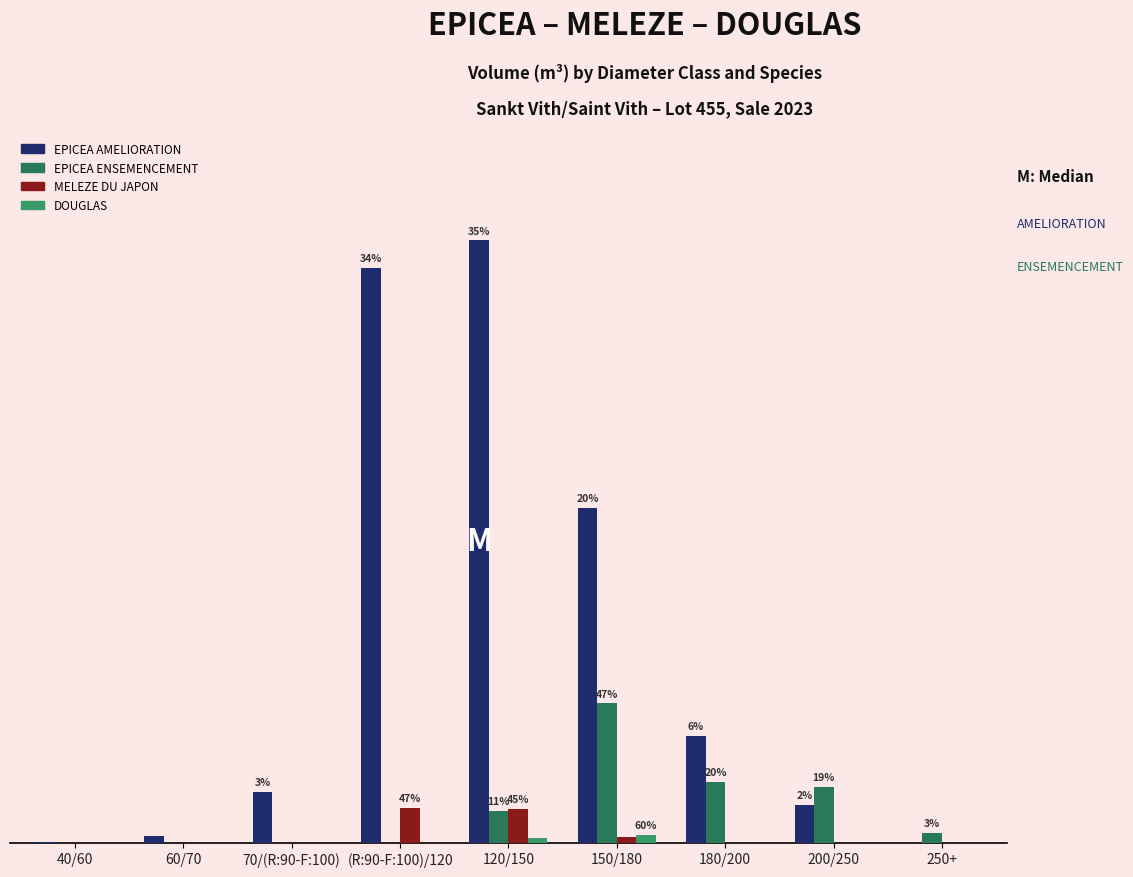

Is the value of MELEZE DU JAPON at 180/200 greater than the value of DOUGLAS at (R:90-F:100)/120?

No